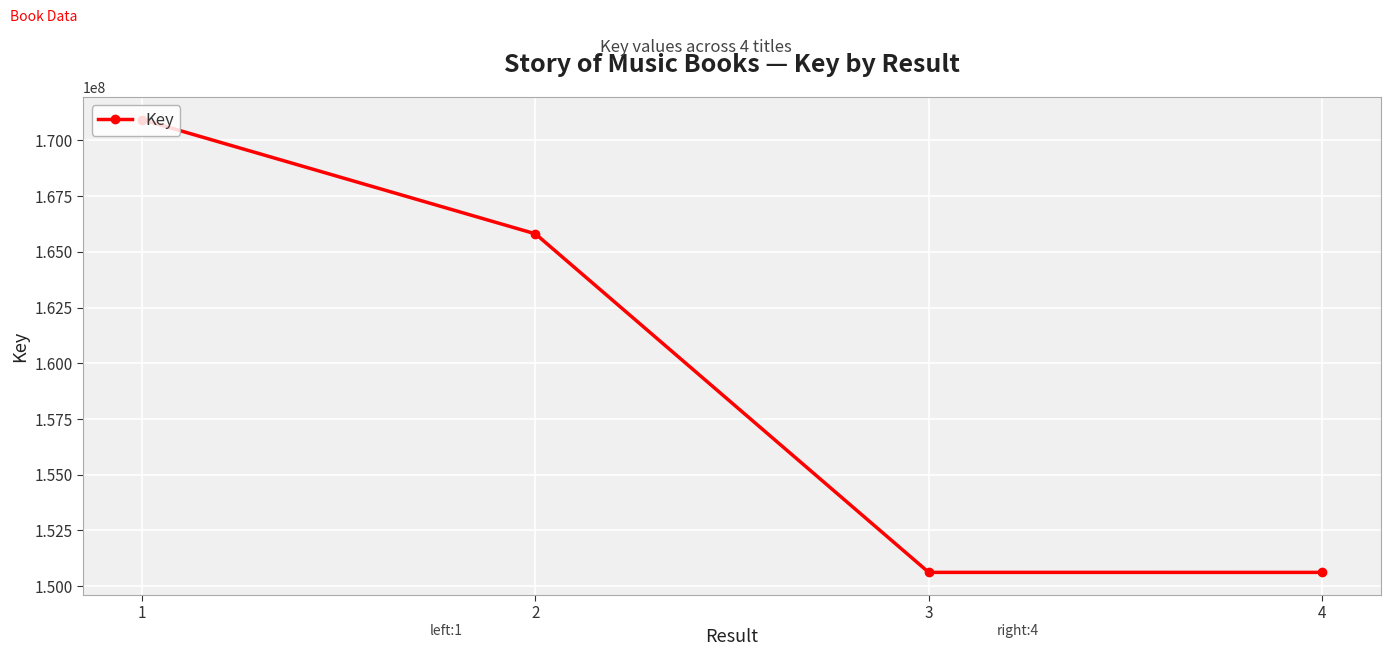

What is the greatest value displayed?

170934052